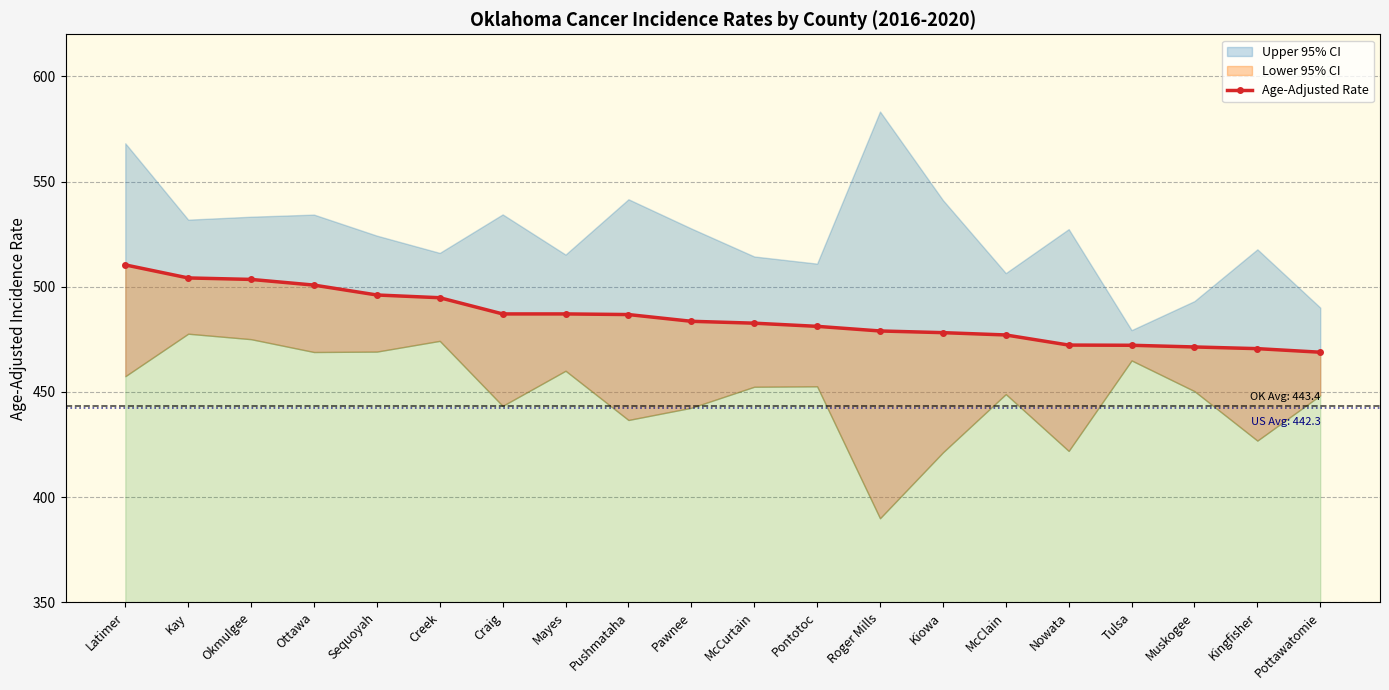

How many lines are shown in the chart?

1